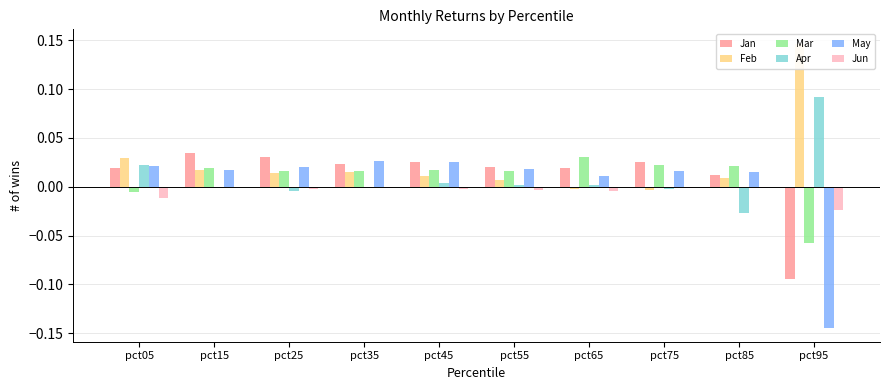

True or false: Apr has a value of -0.0 at pct85.

False